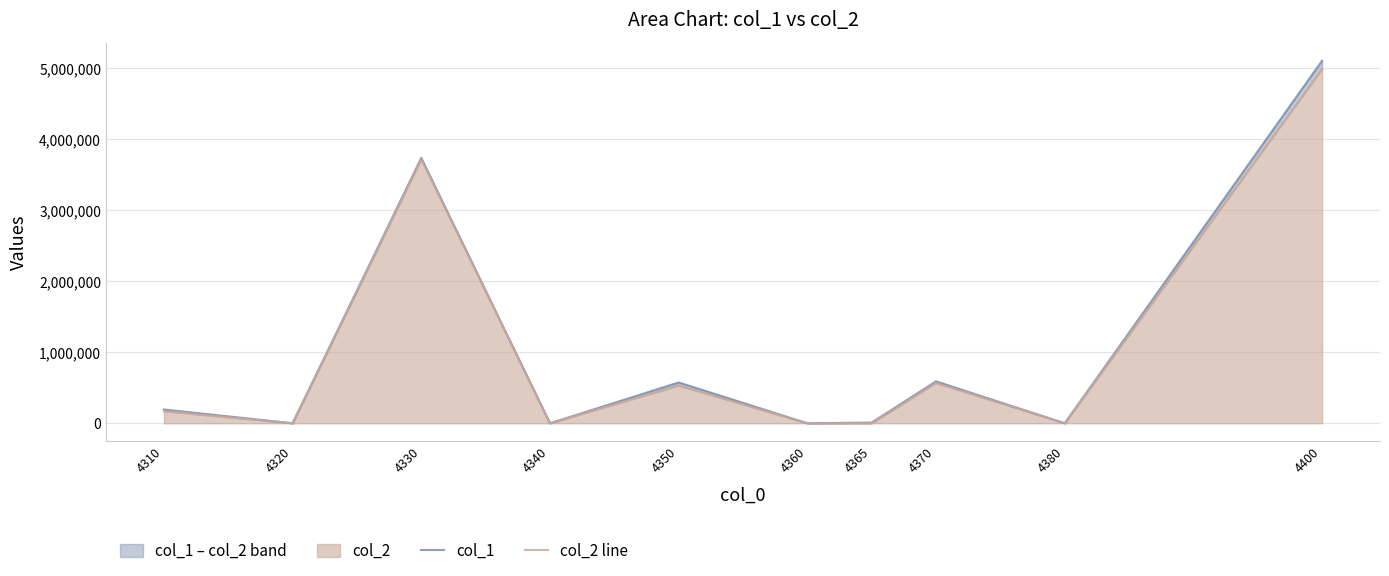

What is the difference between the col_1 values at 4380 and 4350?

574660